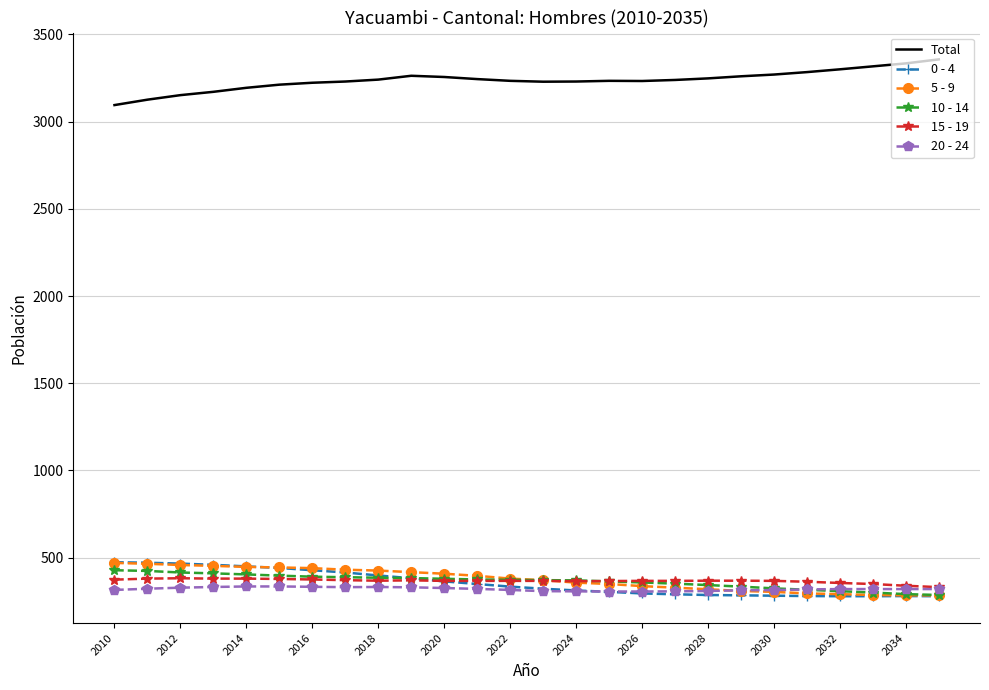

True or false: Total and 0 - 4 intersect in this chart.

False